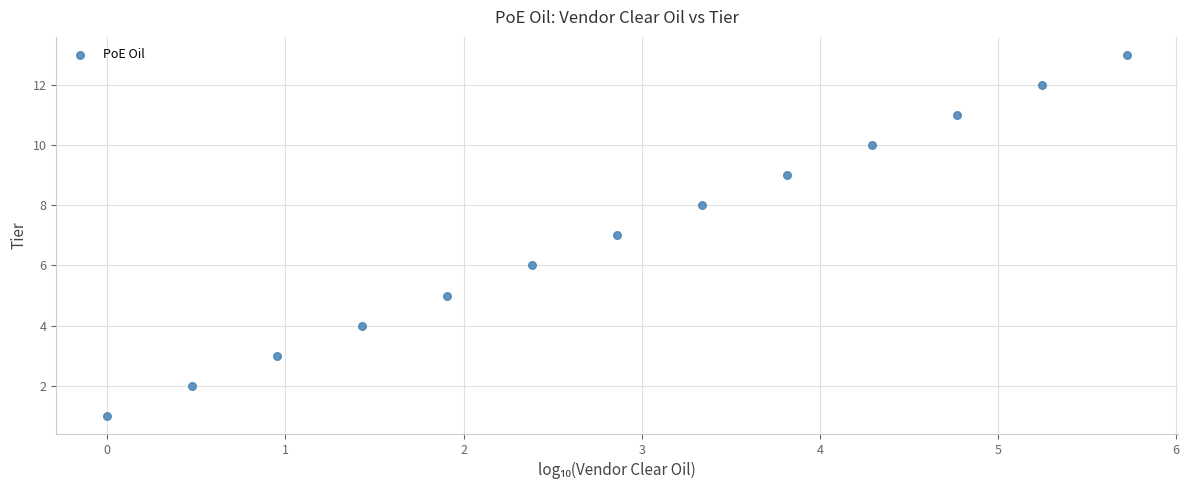

What is the range of Y values (max minus min)?

12